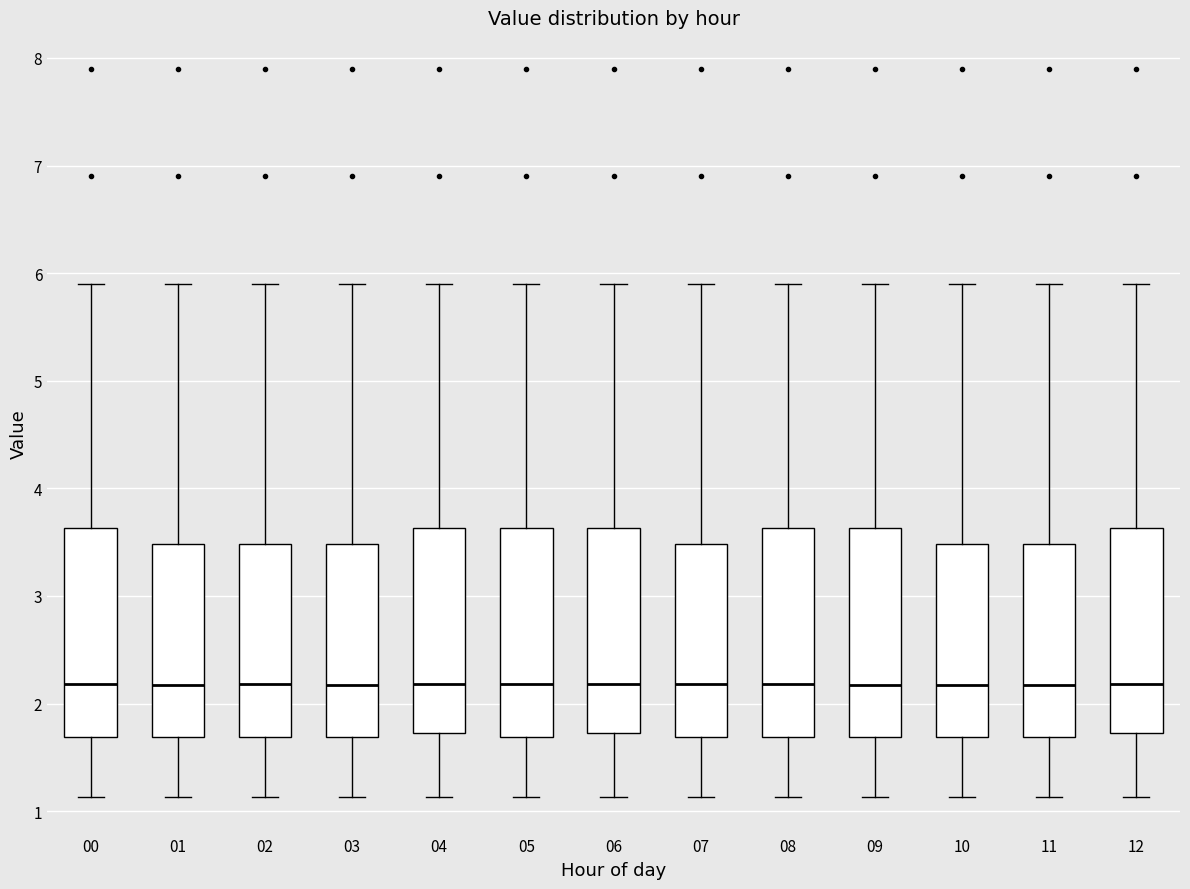

Where does the lower whisker of the box at x = 08 end on the y-axis? The values are not printed on the chart, so give them approximately, as read against the axis.

1.1